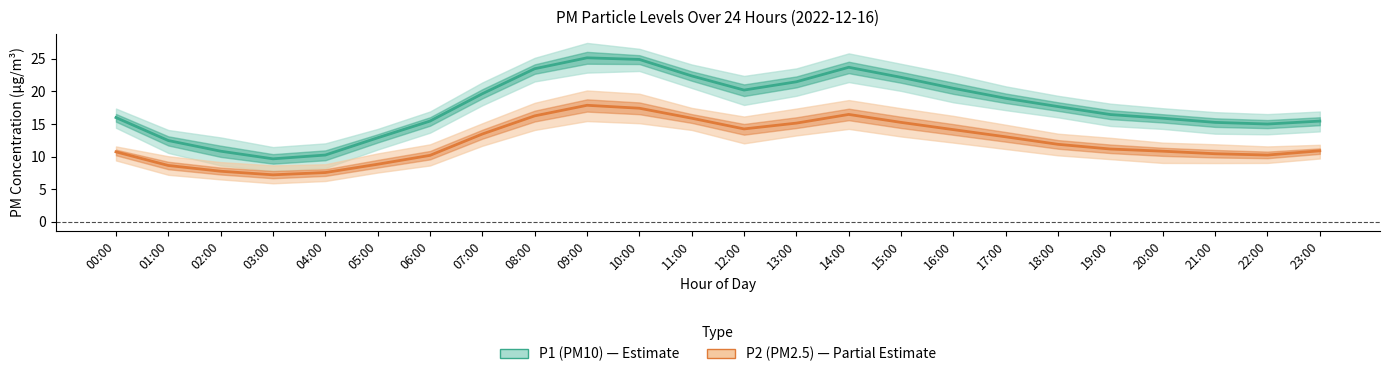

Reading left to right, transcribe all the data shown in this chart.

P1 (PM10): 00:00=16.0	01:00=12.4	02:00=10.8	03:00=9.7	04:00=10.2	05:00=12.9	06:00=15.4	07:00=19.6	08:00=23.4	09:00=25.1	10:00=24.9	11:00=22.4	12:00=20.2	13:00=21.4	14:00=23.7	15:00=22.1	16:00=20.4	17:00=18.9	18:00=17.6	19:00=16.4	20:00=15.9	21:00=15.2	22:00=15.0	23:00=15.4
P2 (PM2.5): 00:00=10.7	01:00=8.6	02:00=7.8	03:00=7.2	04:00=7.5	05:00=8.8	06:00=10.2	07:00=13.4	08:00=16.2	09:00=17.9	10:00=17.4	11:00=15.9	12:00=14.2	13:00=15.1	14:00=16.4	15:00=15.2	16:00=14.1	17:00=13.0	18:00=11.9	19:00=11.2	20:00=10.8	21:00=10.4	22:00=10.2	23:00=10.9